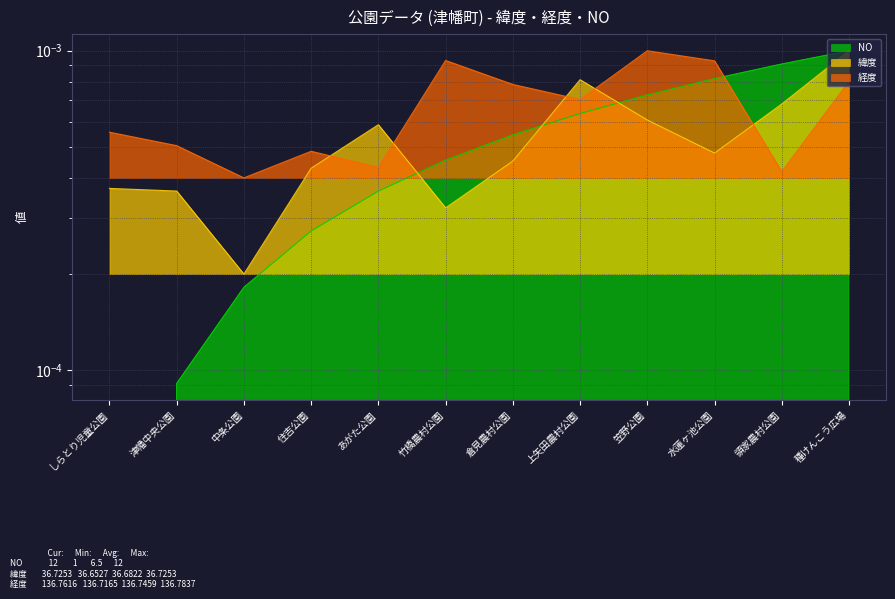

The value of 経度 at 住吉公園 is 0.0. True or false?

True